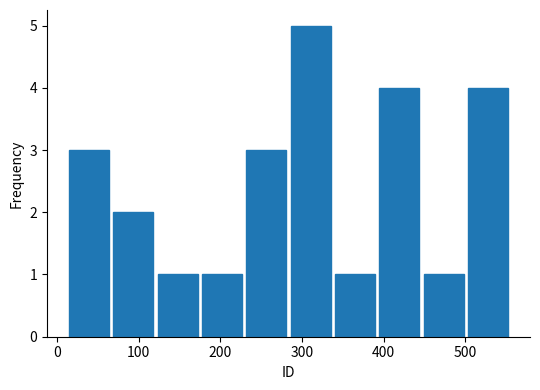

Reading left to right, list every bar in this chart as the range it spans on the x-axis followed by its height. Neither the bar edges nor the heights are printed on the chart, so give them approximately, as read against the axes.

10 to 70: 3
70 to 120: 2
120 to 170: 1
170 to 230: 1
230 to 280: 3
280 to 340: 5
340 to 390: 1
390 to 450: 4
450 to 500: 1
500 to 560: 4